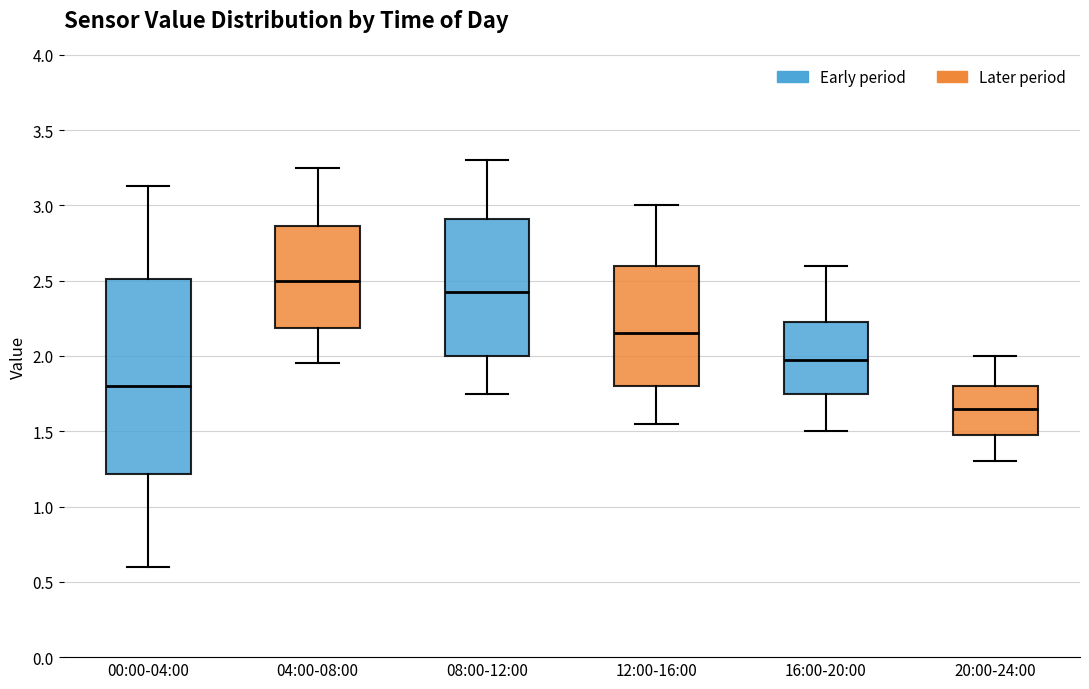

Which box has the lowest median line?

20:00-24:00